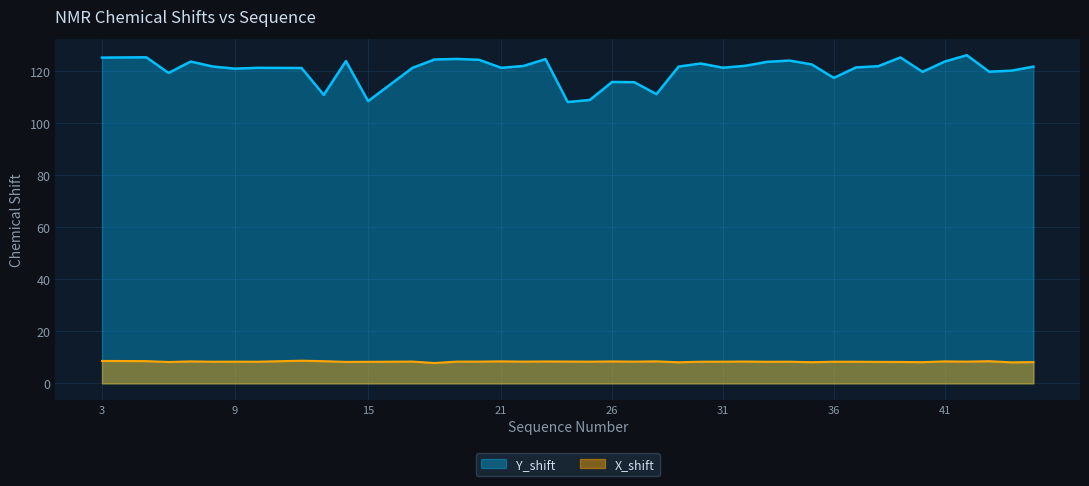

Does the chart have visible grid lines?

Yes